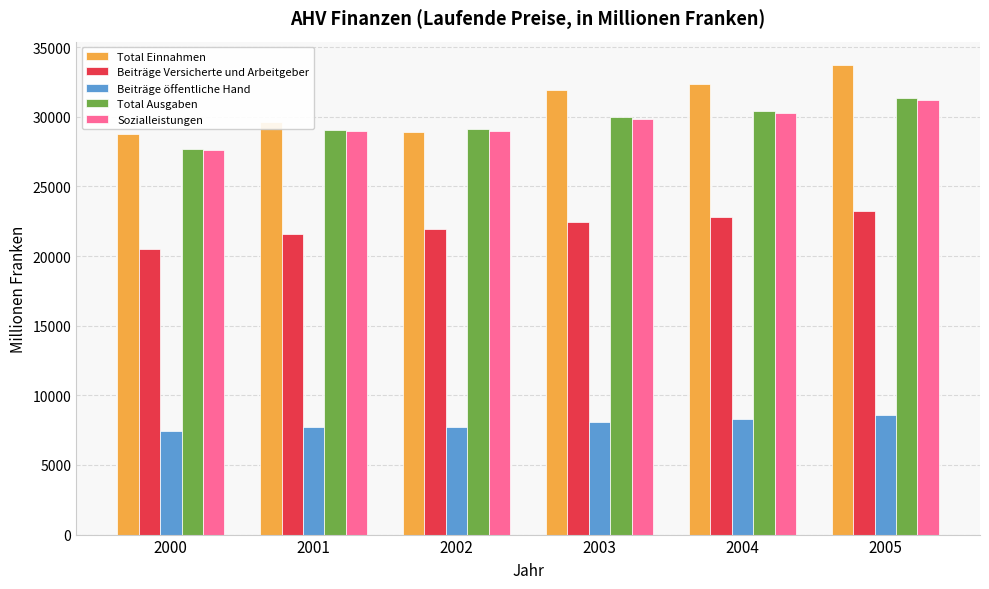

What is the average value of the Sozialleistungen series?

29487.3